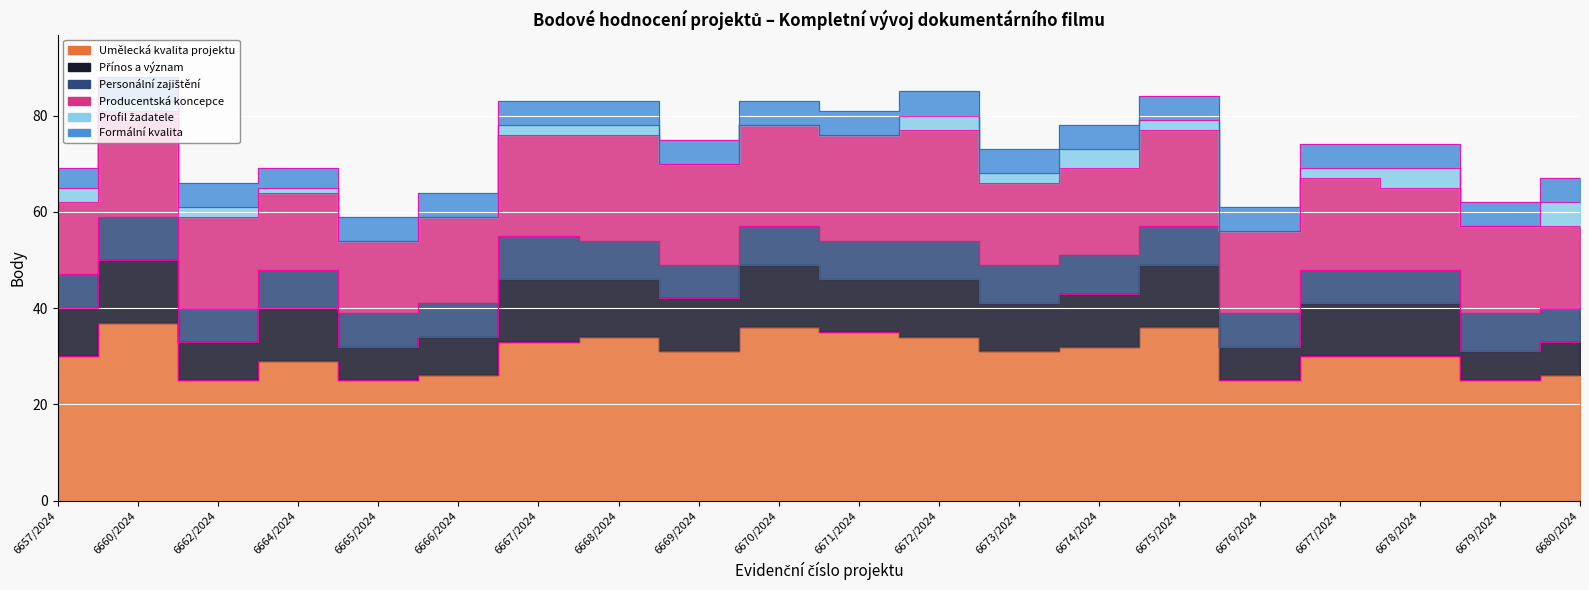

Which label corresponds to the smallest value in the chart?

6665/2024